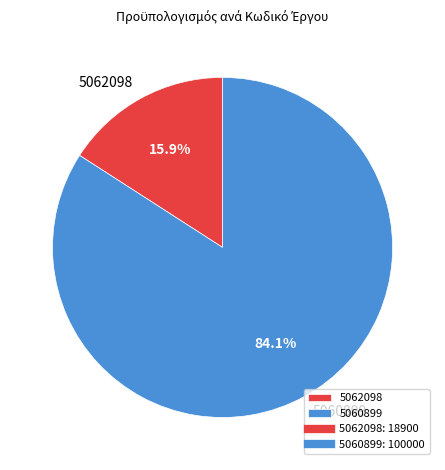

To the nearest percent, what portion does 5060899 represent?

84%